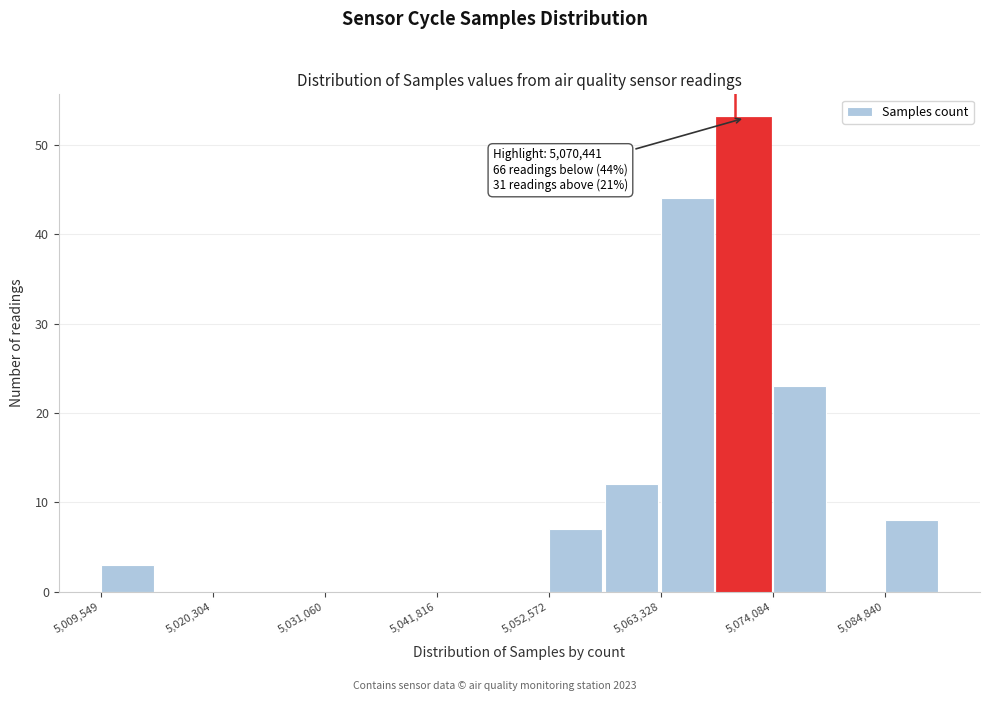

Around what value on the x-axis is the tallest bar? Give the approximate position of its centre, as read against the axis.

5072000